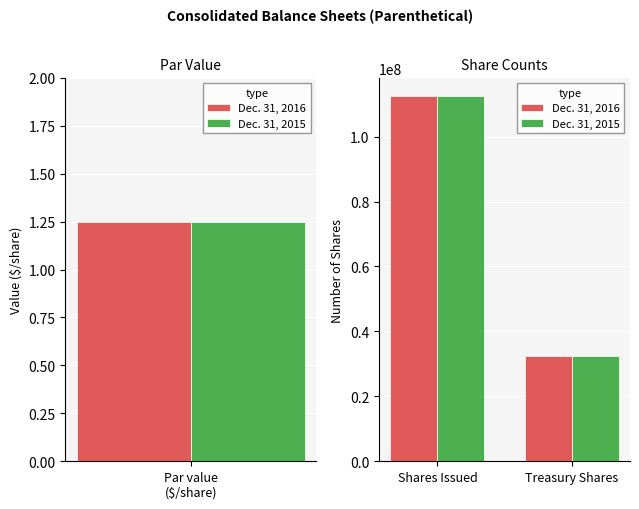

What is the difference between the maximum and minimum values in the Dec. 31, 2015 series?

80094365